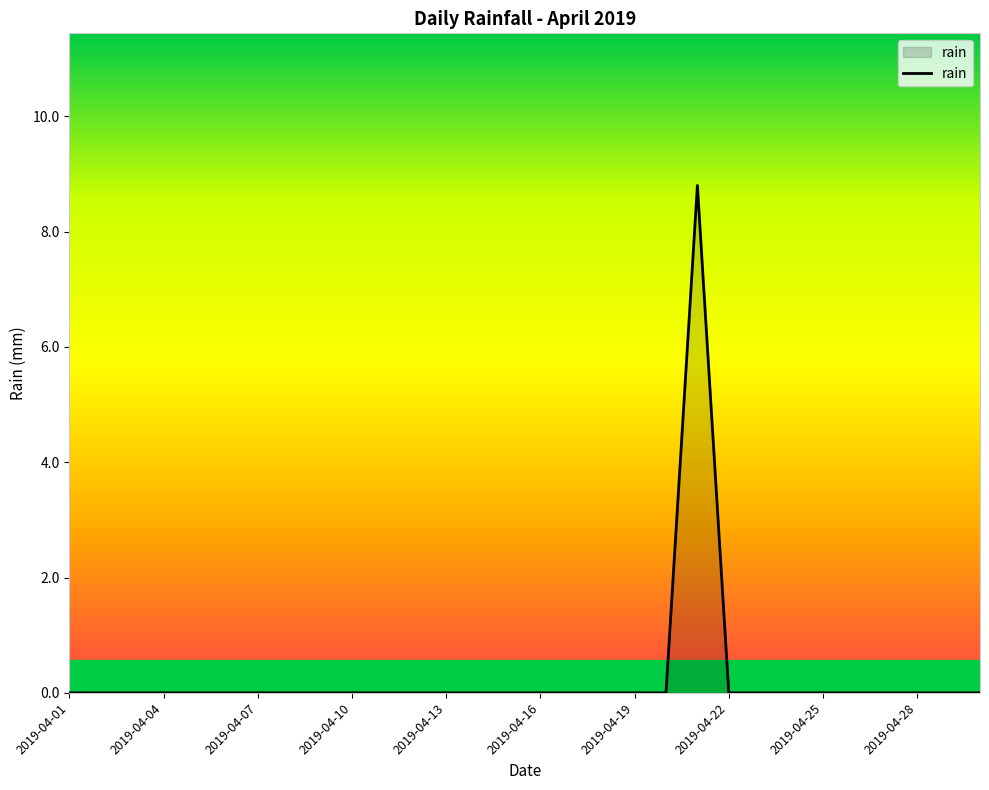

What is the maximum value shown in the chart?

8.8